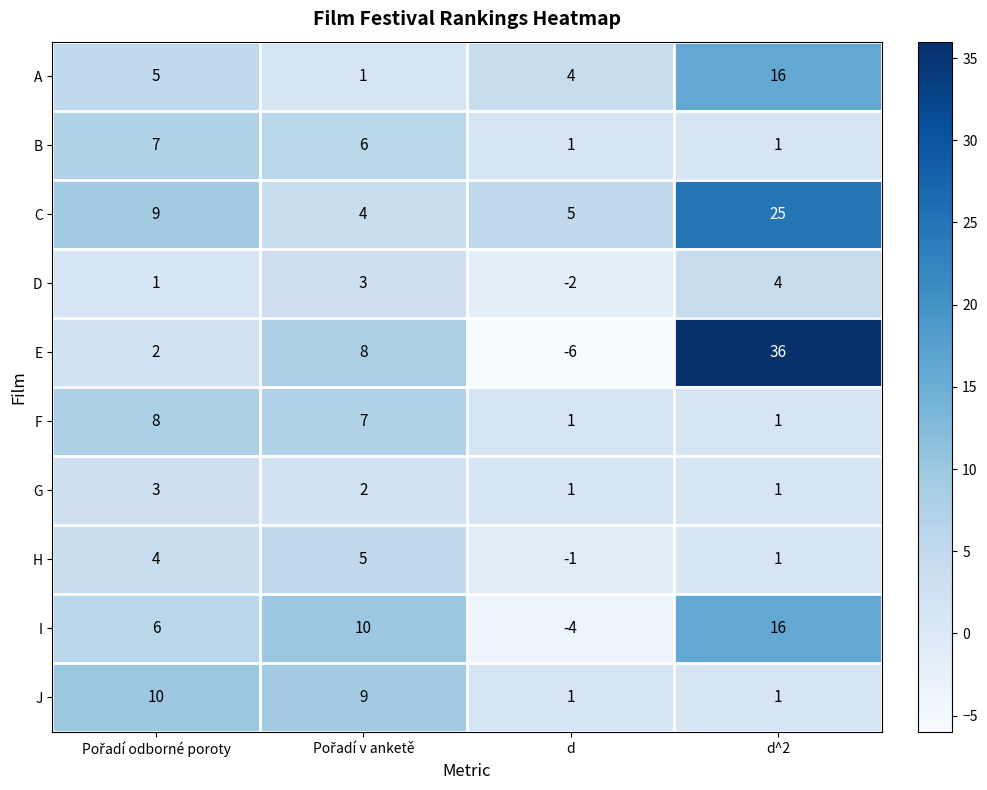

Which series has the widest spread of values?

E